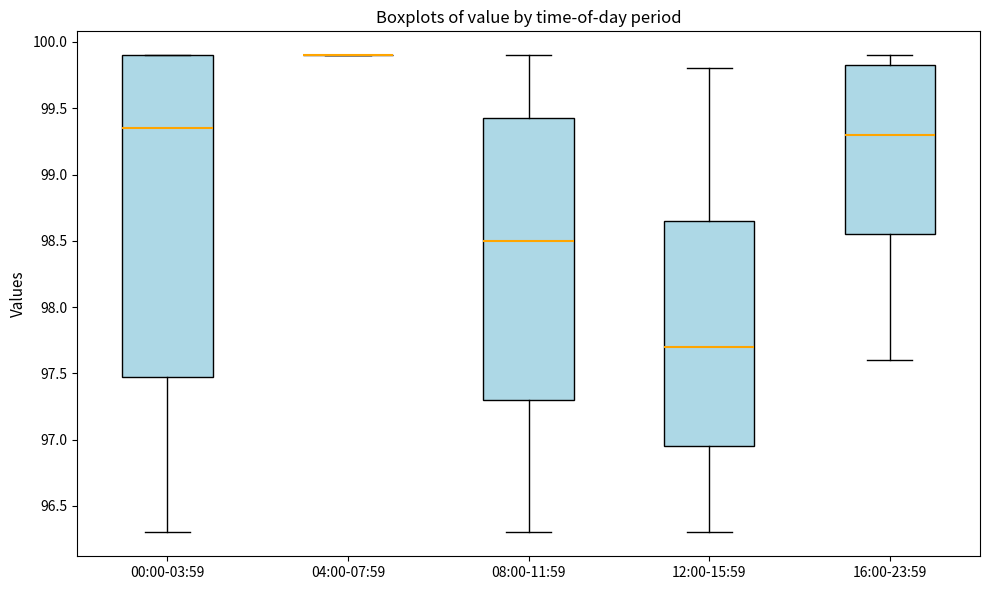

Where does the lower whisker of the box for 08:00-11:59 end on the y-axis? The values are not printed on the chart, so give them approximately, as read against the axis.

96.30